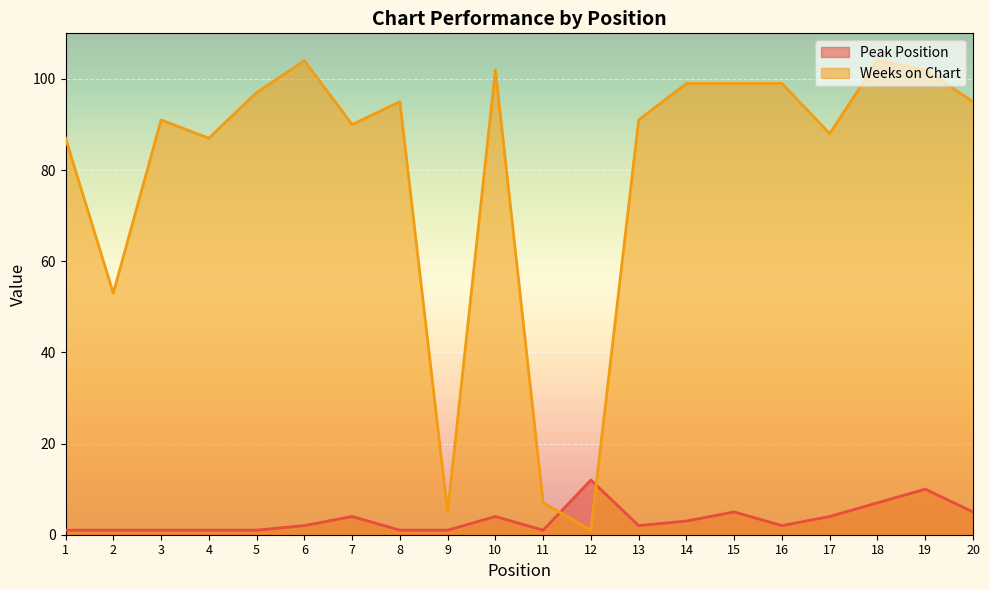

Which series has the widest spread of values?

Weeks on Chart